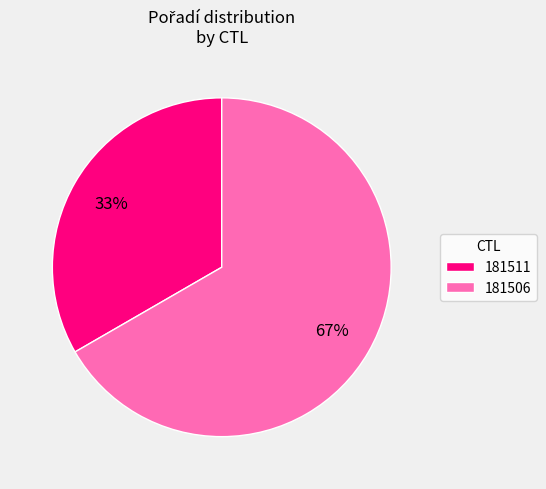

Between 181506 and 181511, which is larger?

181506